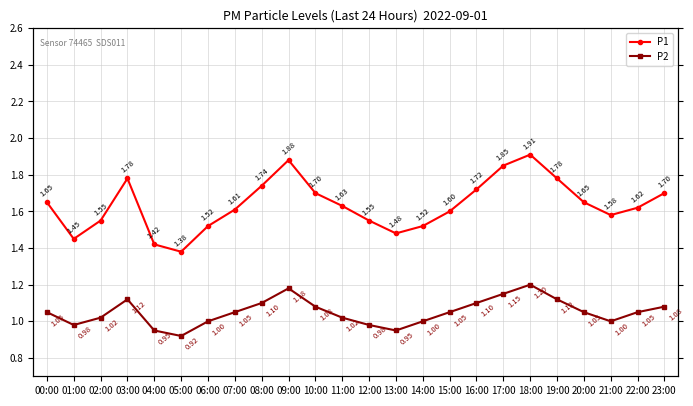

How many lines are shown in the chart?

2